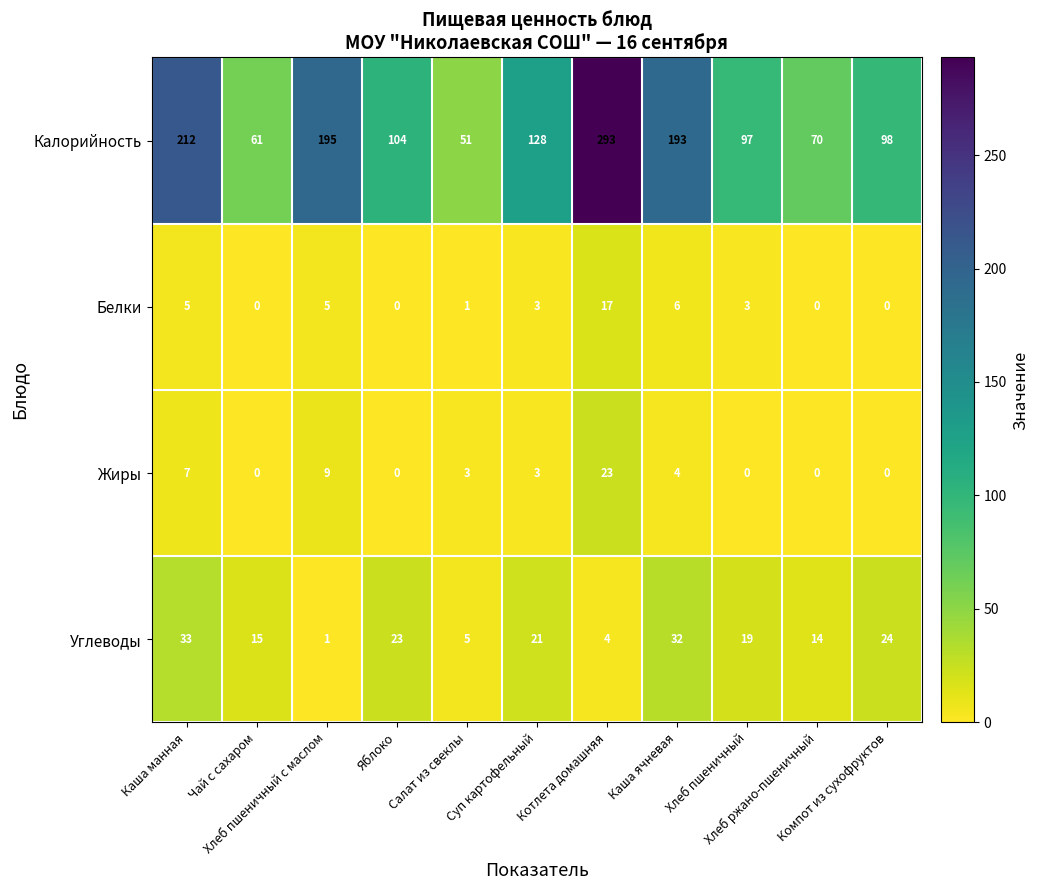

What is the average value of the Белки series?

4